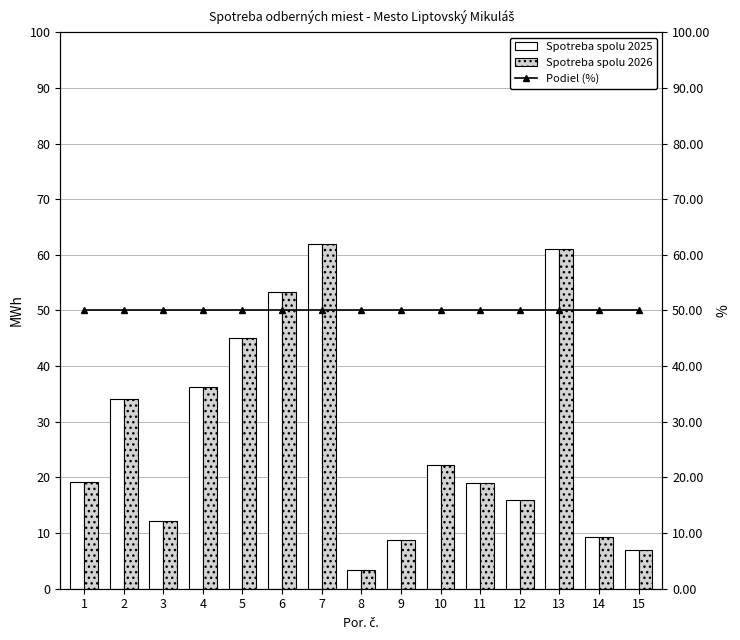

Which has a higher value, 3 or 14?

3